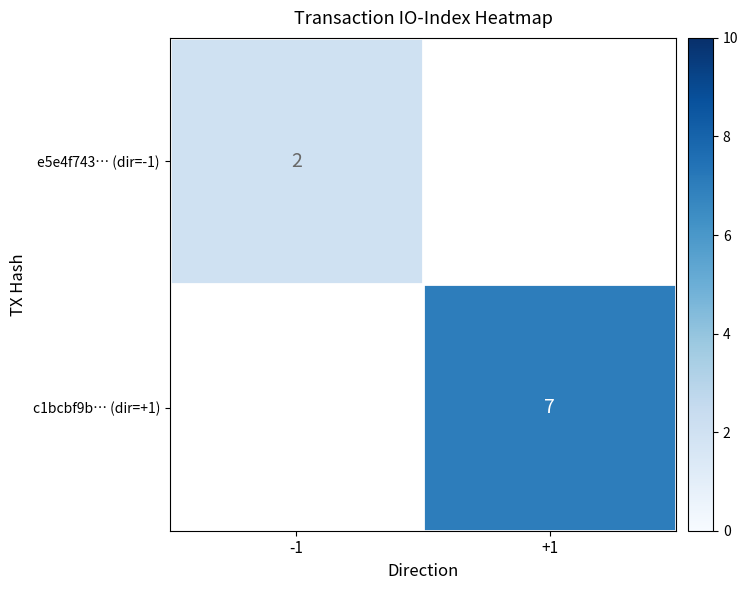

At how many categories does at least one series exceed 3?

1